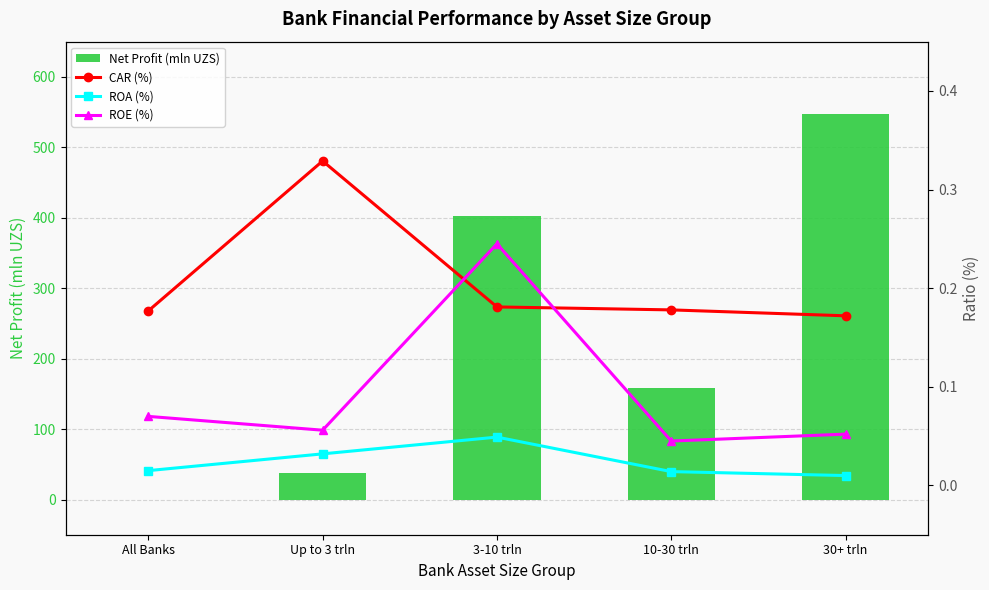

What are all the series names shown in the legend?

Net Profit (mln UZS), CAR (%), ROA (%), ROE (%)